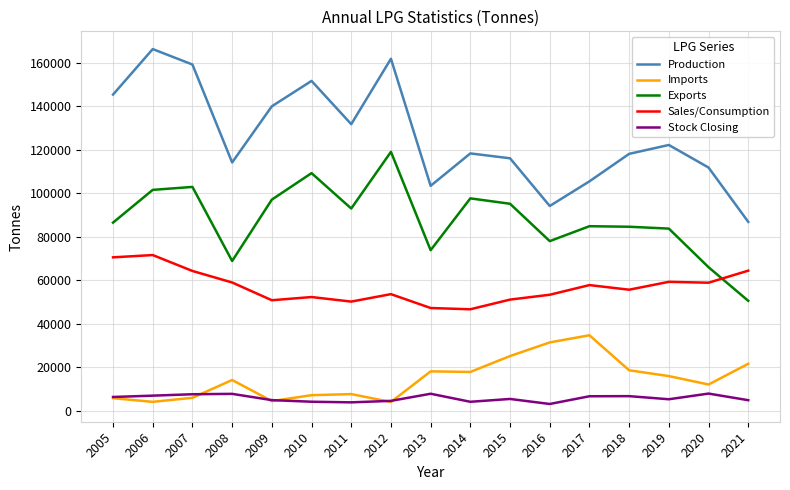

Rank the series by their maximum value, from highest to lowest.

Production, Exports, Sales/Consumption, Imports, Stock Closing